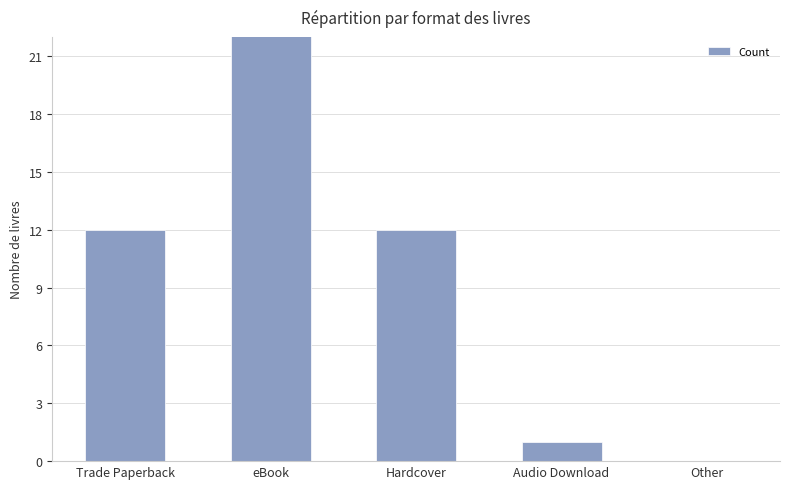

What is the value of the 3rd bar from the left?

12